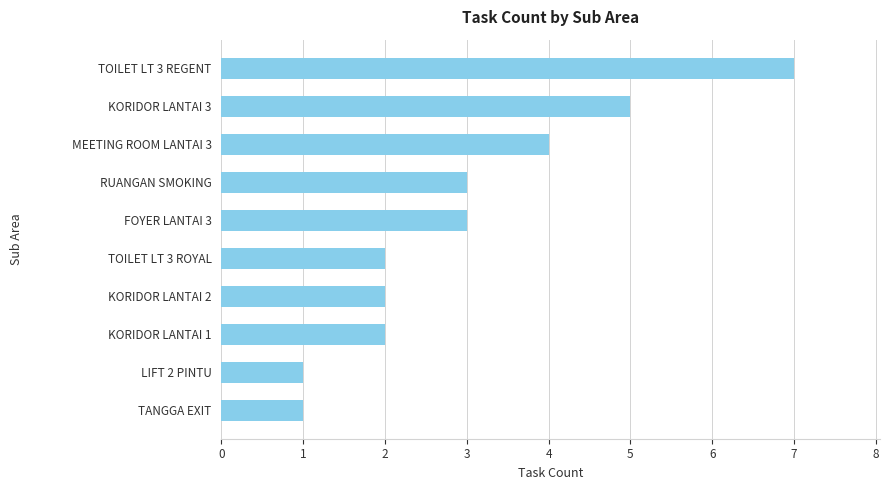

What is the sum of all values?

30